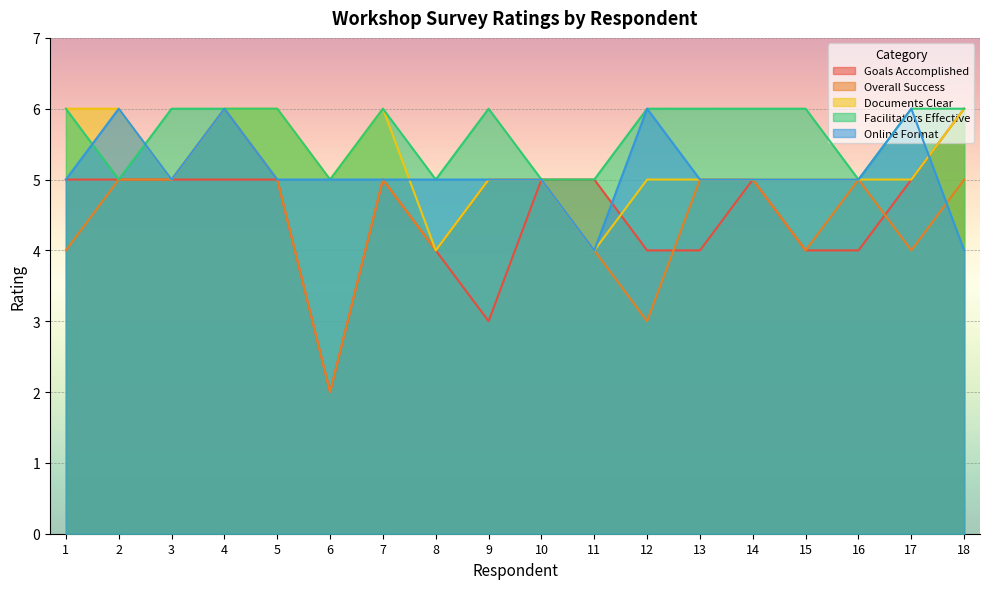

Between 6 and 12, which series saw the biggest shift?

Goals Accomplished